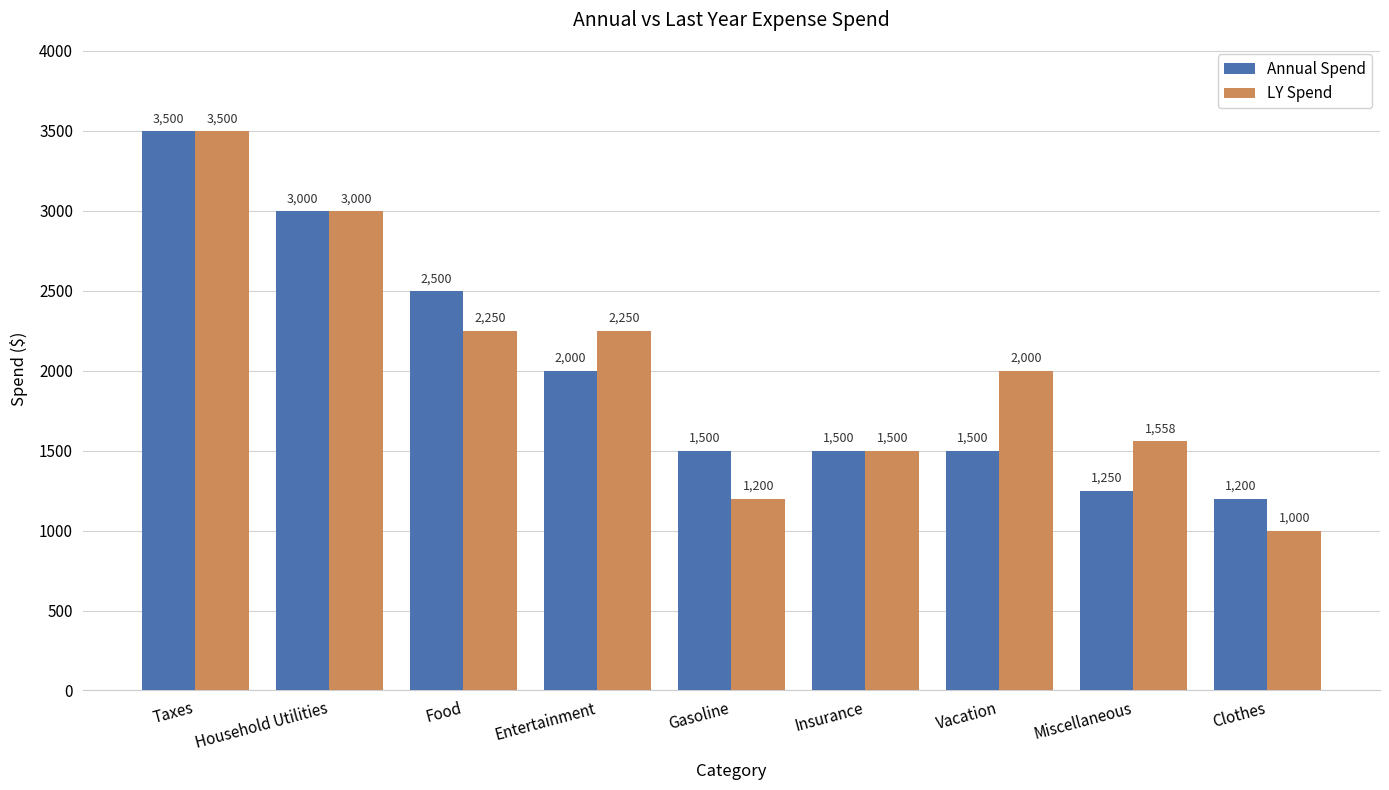

Reading right to left, what are all the values shown in this chart?

Annual Spend: 1200	1250	1500	1500	1500	2000	2500	3000	3500
LY Spend: 1000	1558	2000	1500	1200	2250	2250	3000	3500